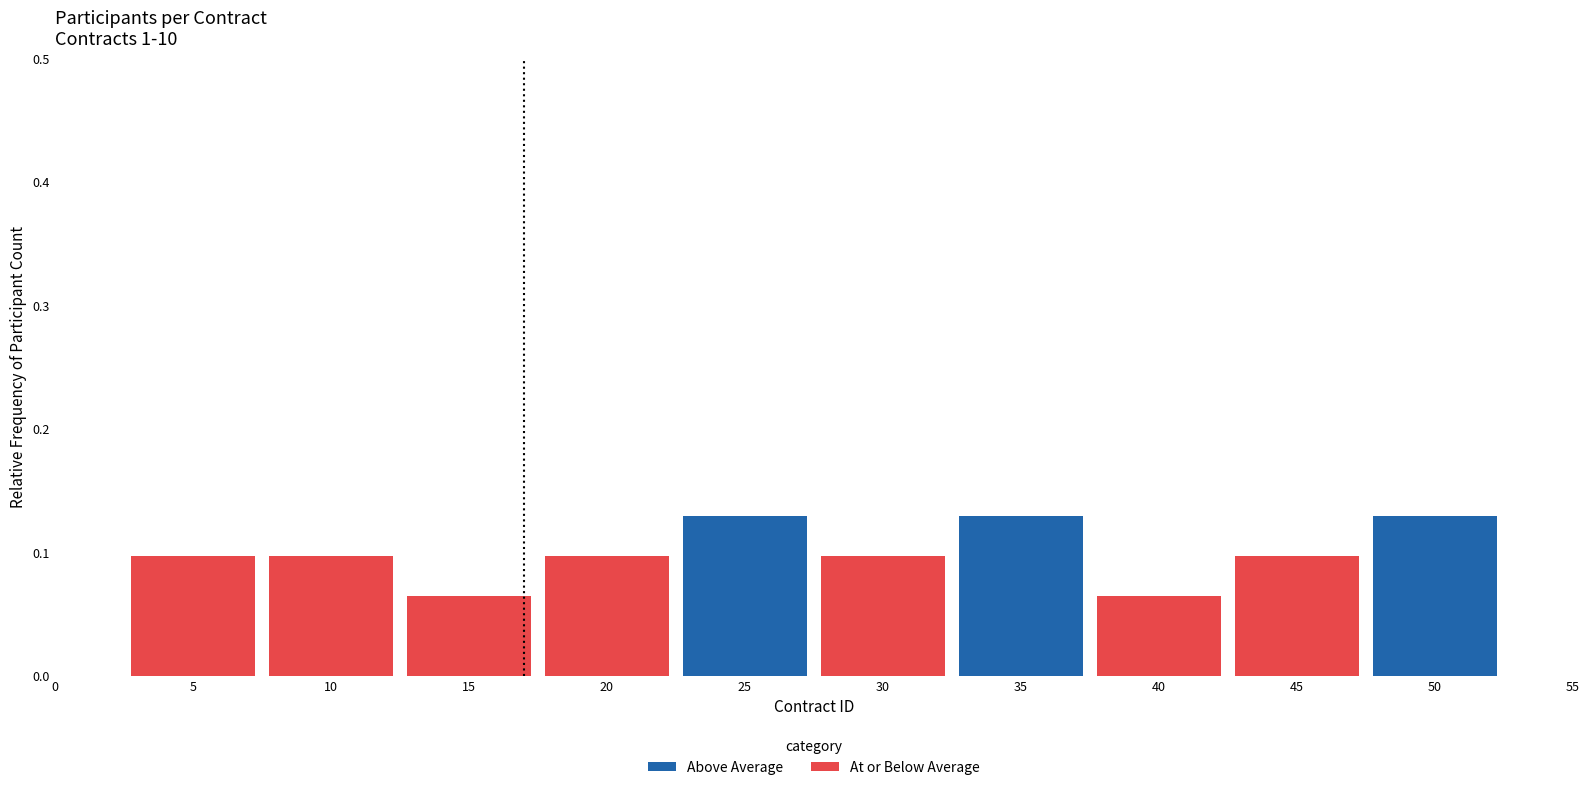

Is it true that the value at 6 is 5?

False